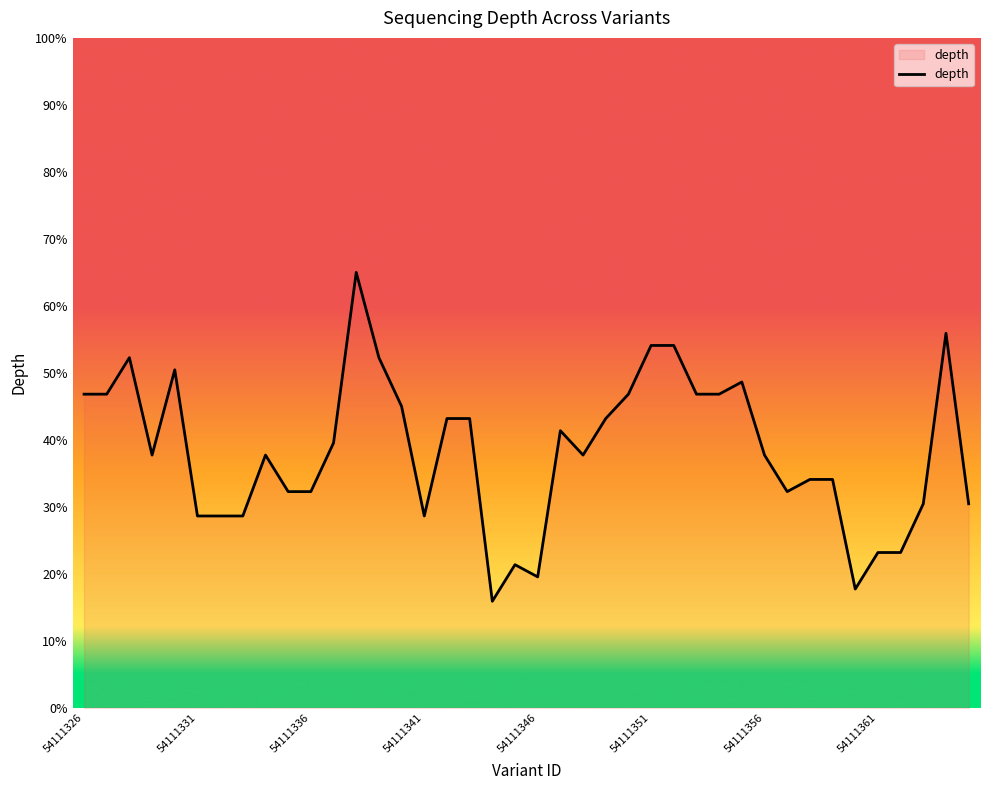

Count the number of values greater than 37.

23